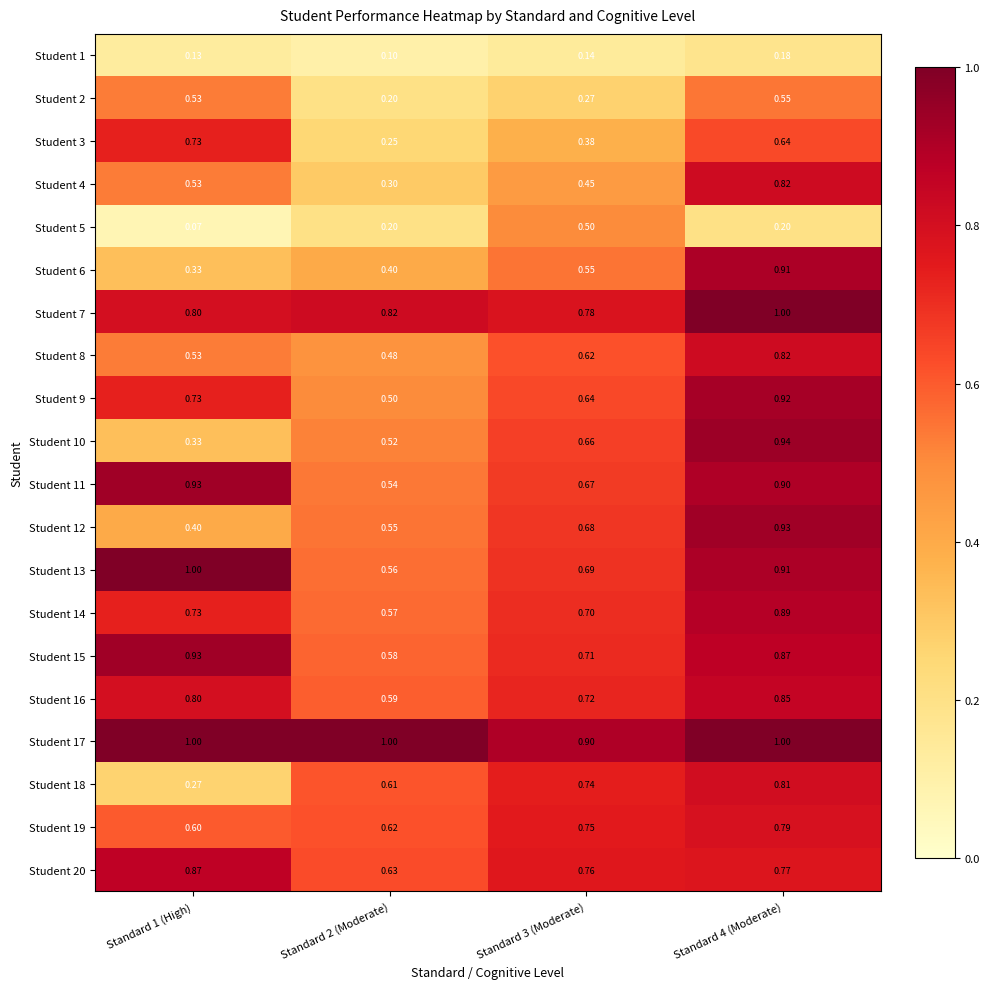

Is the value of Student 17 at Standard 2 (Moderate) greater than the value of Student 19 at Standard 3 (Moderate)?

Yes